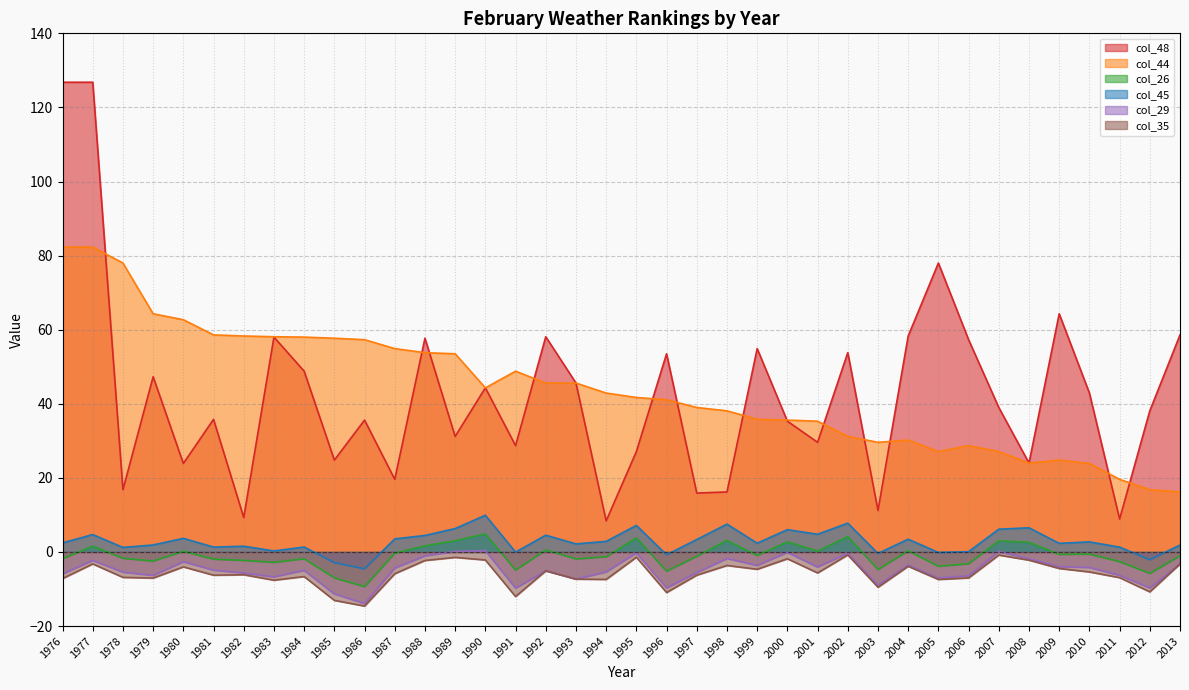

Between 1994 and 2011, which series saw the biggest shift?

col_44